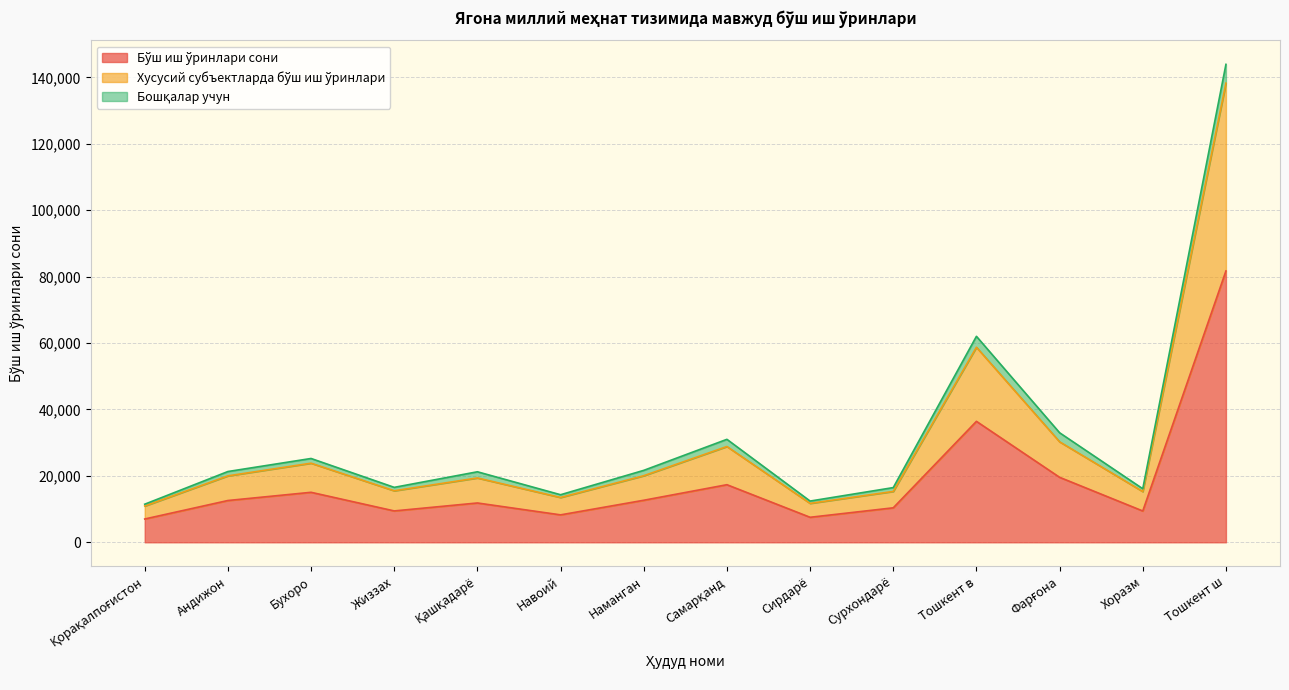

Does the chart have visible grid lines?

Yes